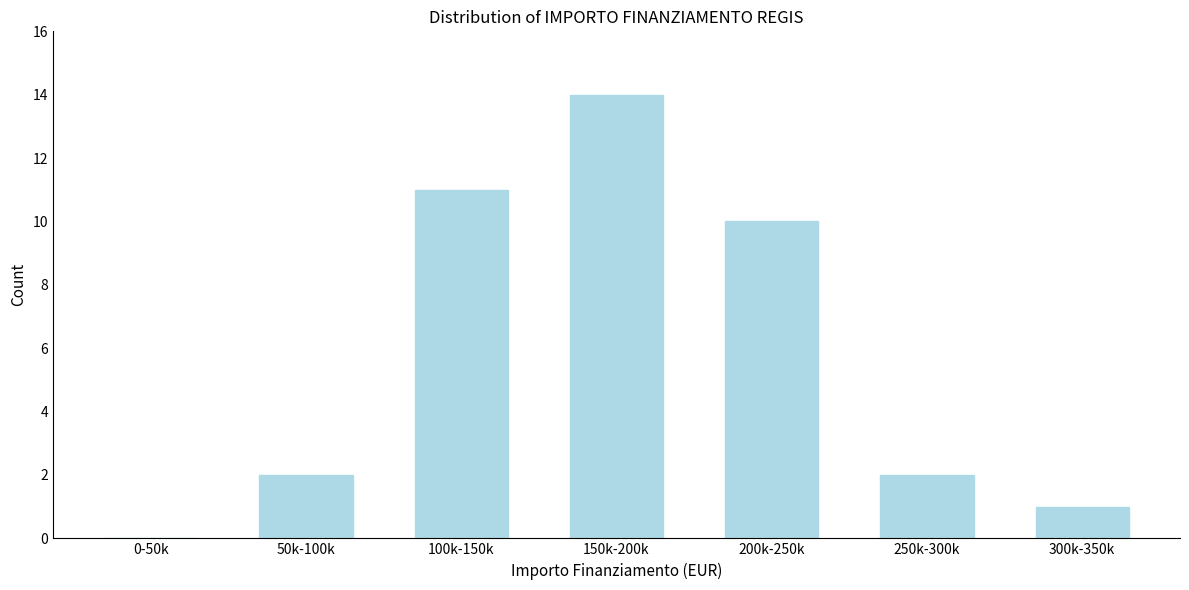

Reading left to right, what are all the values shown in this chart?

0-50k=0	50k-100k=2	100k-150k=11	150k-200k=14	200k-250k=10	250k-300k=2	300k-350k=1